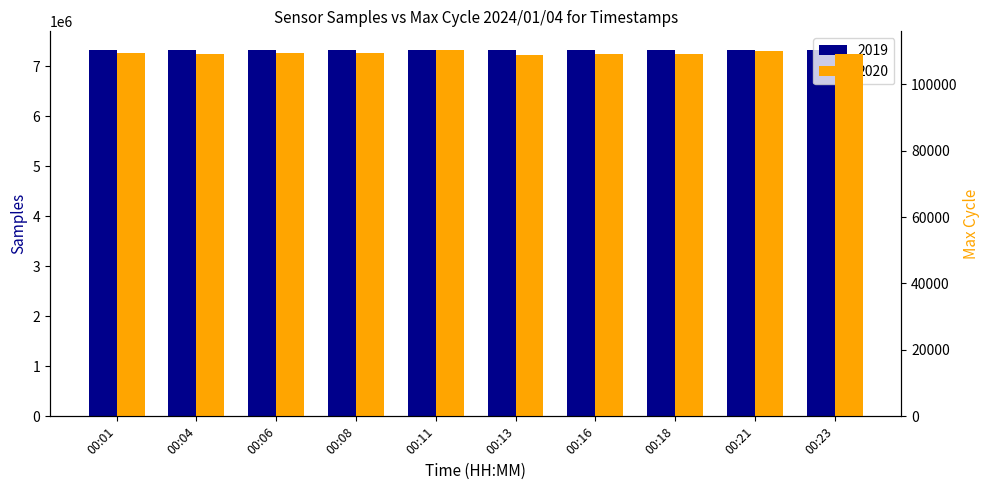

At which label is 2019 closest to 7332535?

00:01